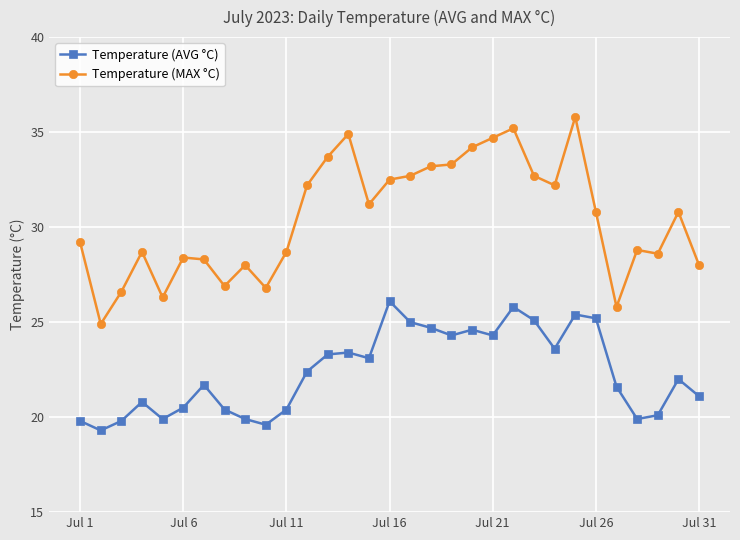

Which series has the largest range (max minus min)?

Temperature (MAX °C)